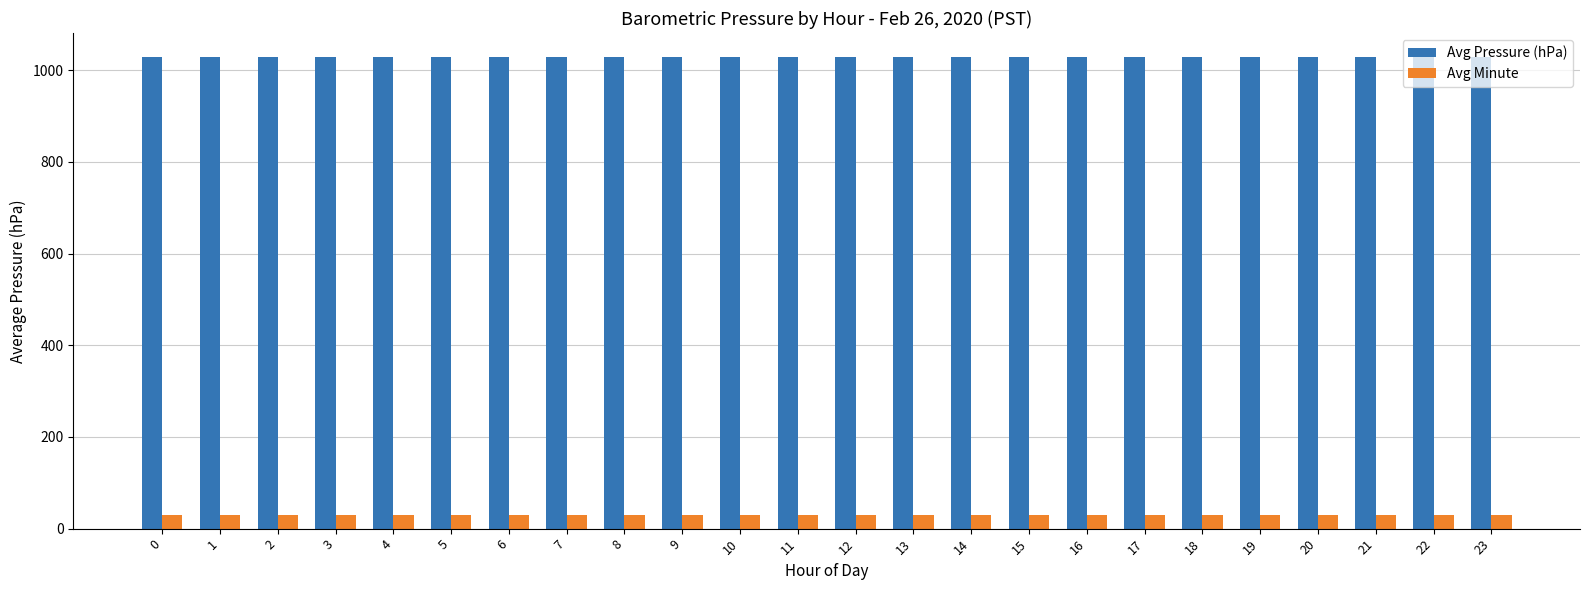

What is the spread (max minus min) of values at 17?

999.8